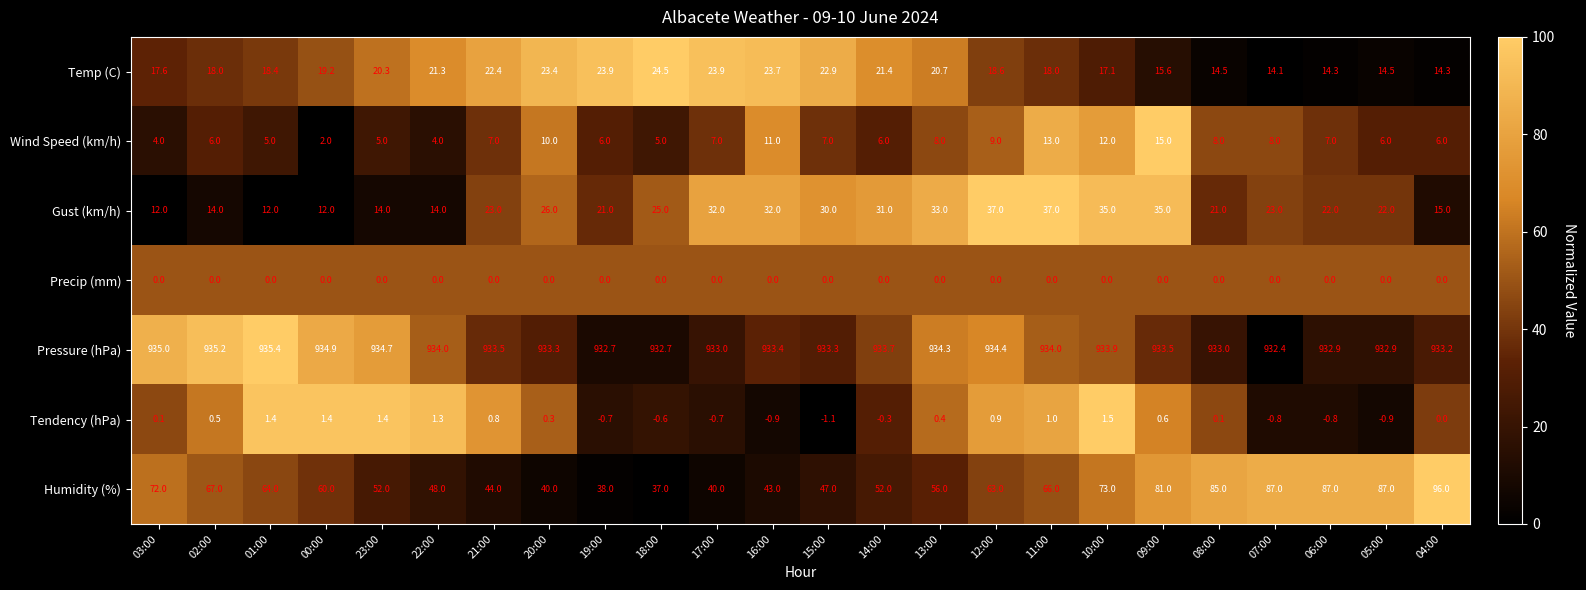

How many values in the Humidity (%) series are below 63?

12